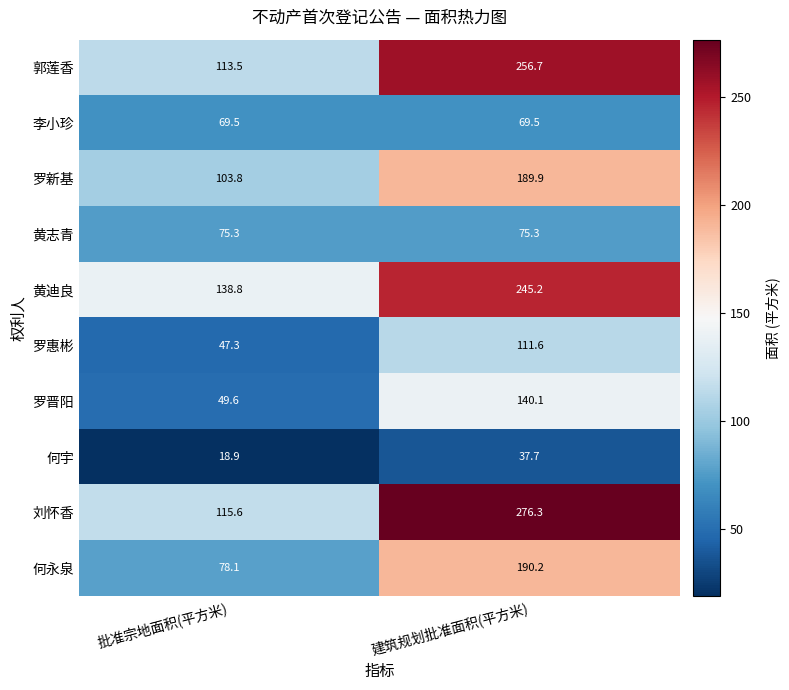

Which series has the largest total across all categories?

刘怀香